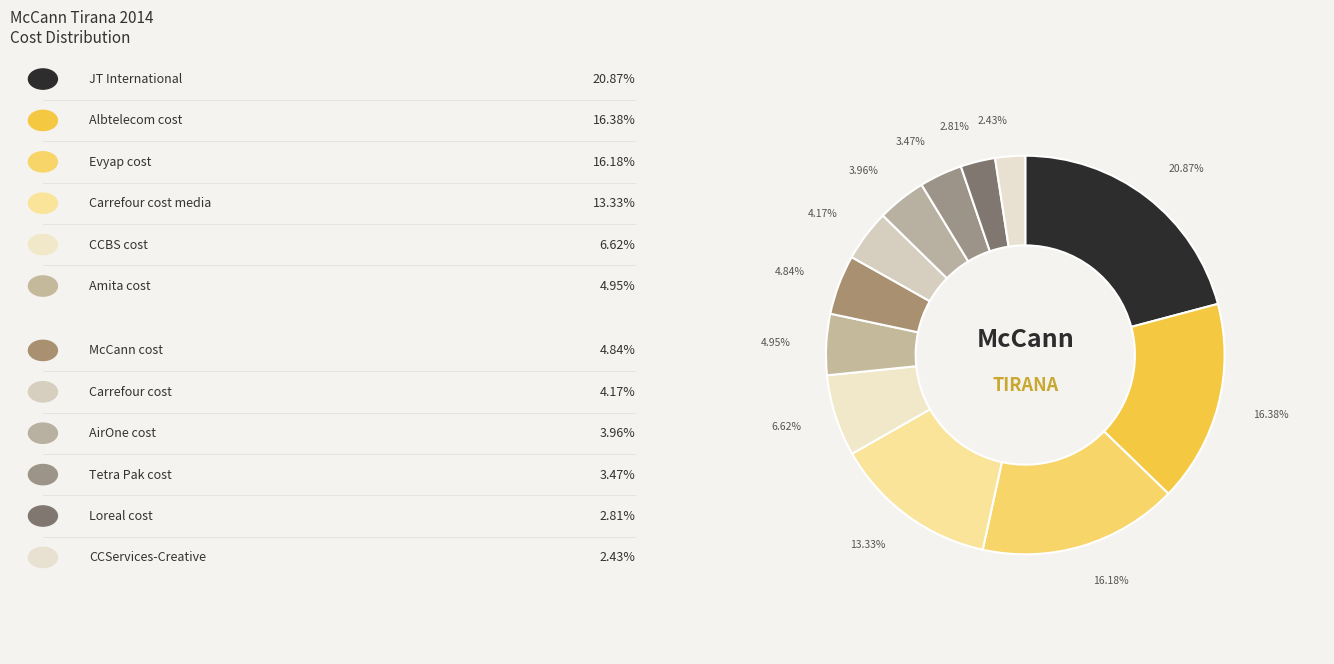

To the nearest percent, what is the difference between the largest and smallest slice percentages?

18%